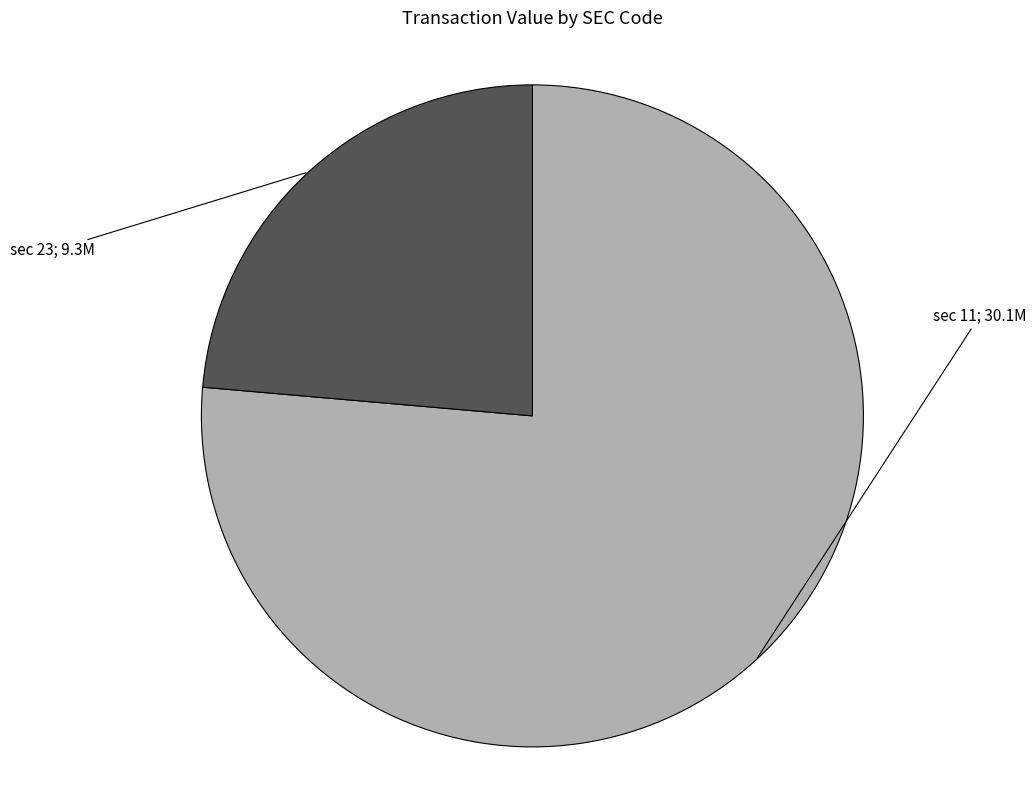

Is there a majority slice in this chart?

Yes